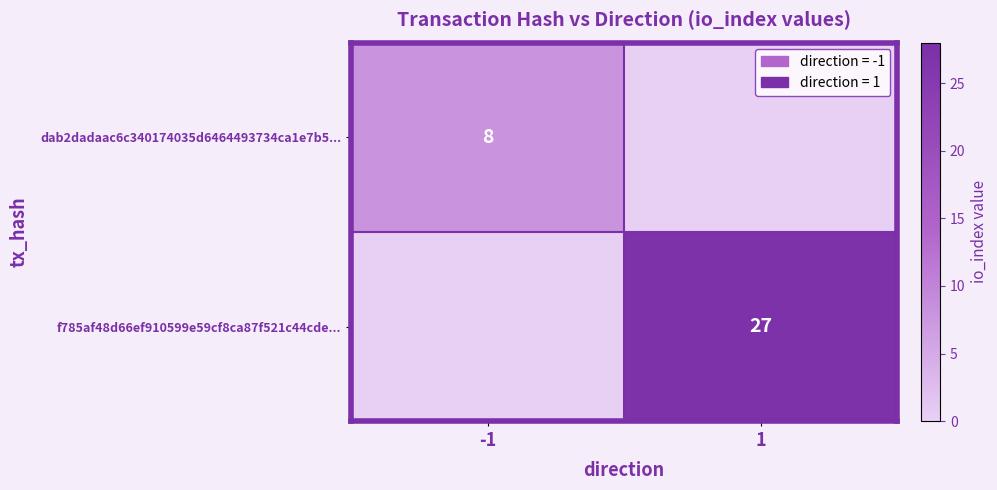

Is it true that dab2dadaac6c340174035d6464493734ca1e7b5... equals 5 at -1?

False